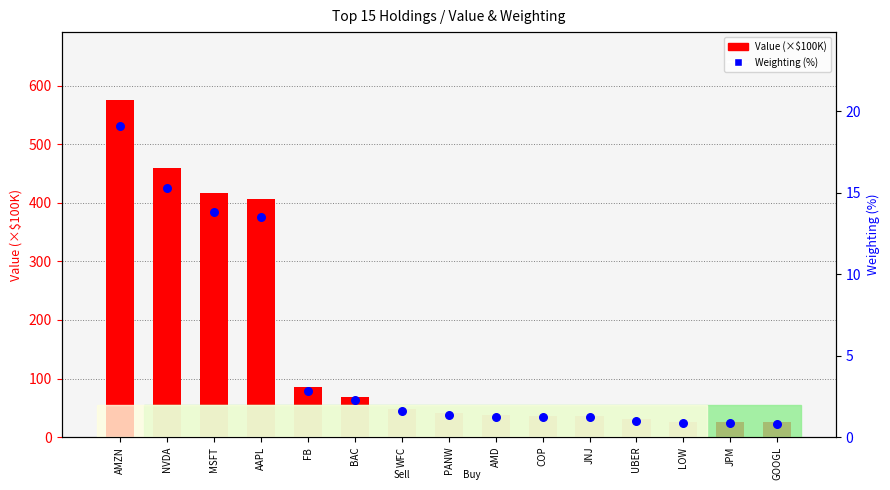

At which category is the sum across all series the highest?

AMZN